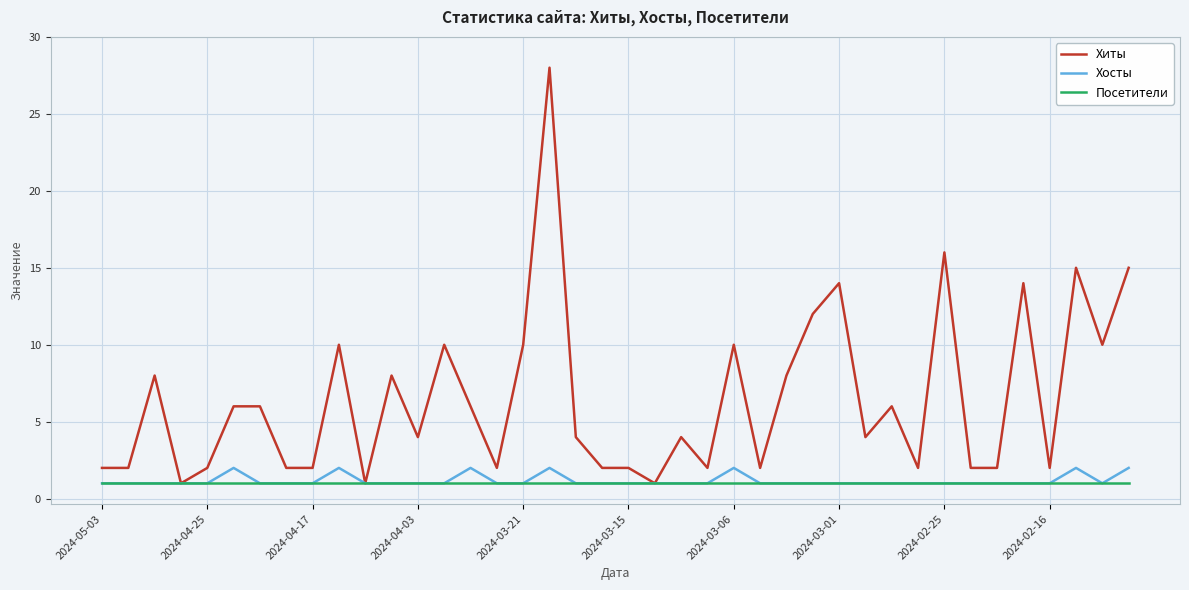

What is the highest value of the Хосты series?

2